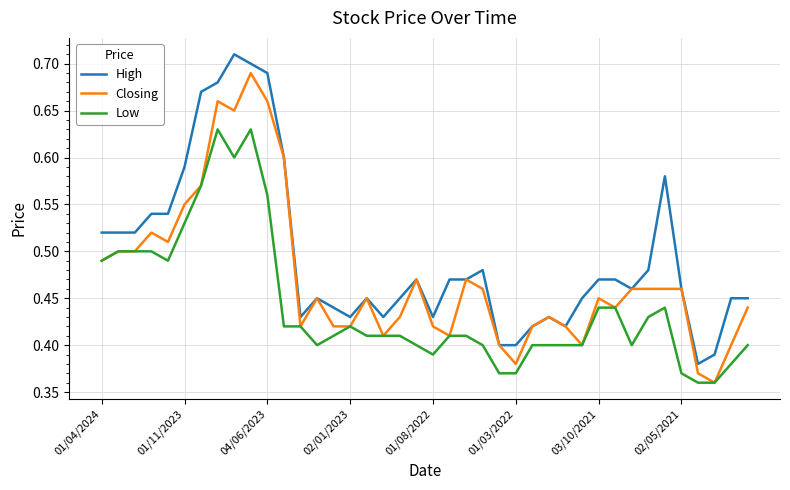

Count the Low values in the range 0 to 1.

40